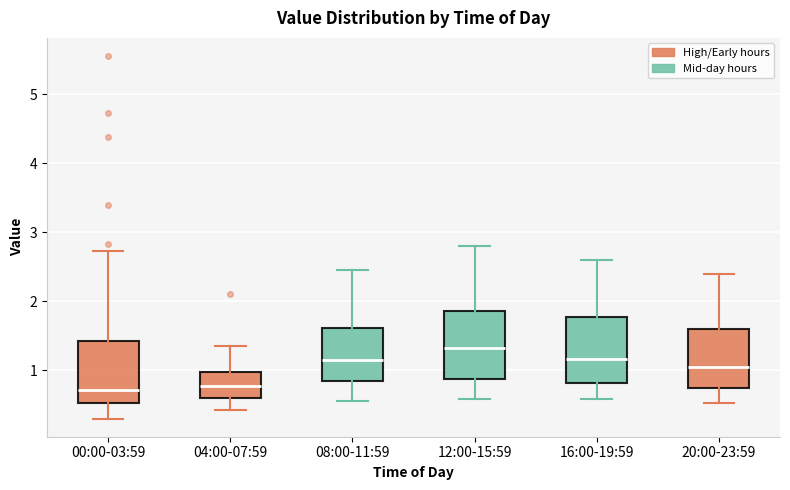

Reading left to right, read every box against the y-axis: the position of its median line, the range the box covers, and the ends of its whiskers. The values are not printed on the chart, so give them approximately, as read against the axis.

00:00-03:59: median 0.7, box 0.5 to 1.4, whiskers 0.3 to 2.7
04:00-07:59: median 0.8, box 0.6 to 1.0, whiskers 0.4 to 1.4
08:00-11:59: median 1.2, box 0.8 to 1.6, whiskers 0.6 to 2.5
12:00-15:59: median 1.3, box 0.9 to 1.9, whiskers 0.6 to 2.8
16:00-19:59: median 1.2, box 0.8 to 1.8, whiskers 0.6 to 2.6
20:00-23:59: median 1.1, box 0.7 to 1.6, whiskers 0.5 to 2.4